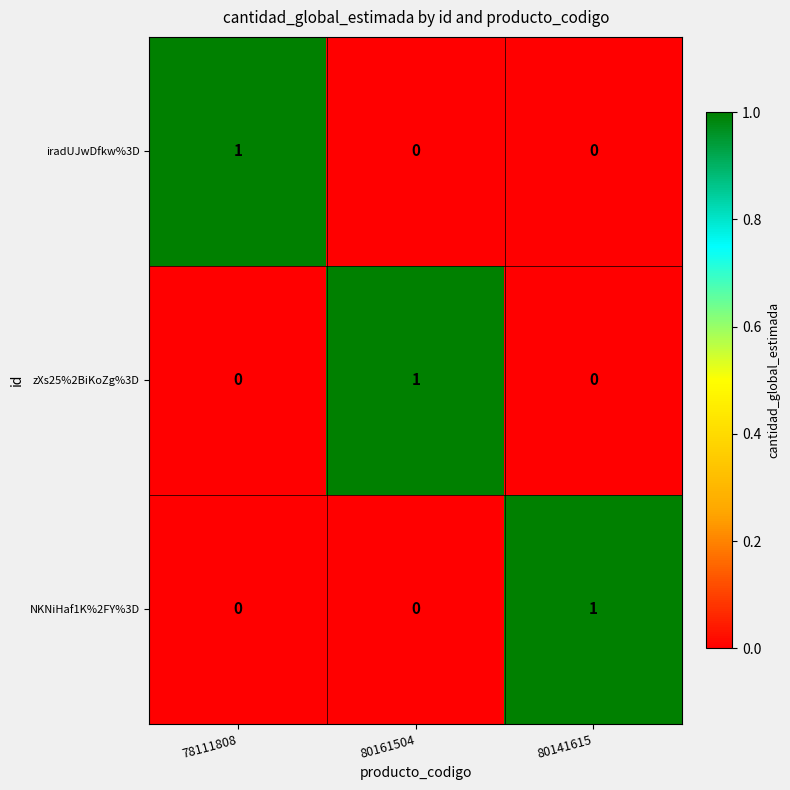

Reading right to left, what are all the values shown in this chart?

iradUJwDfkw%3D: 0	0	1
zXs25%2BiKoZg%3D: 0	1	0
NKNiHaf1K%2FY%3D: 1	0	0